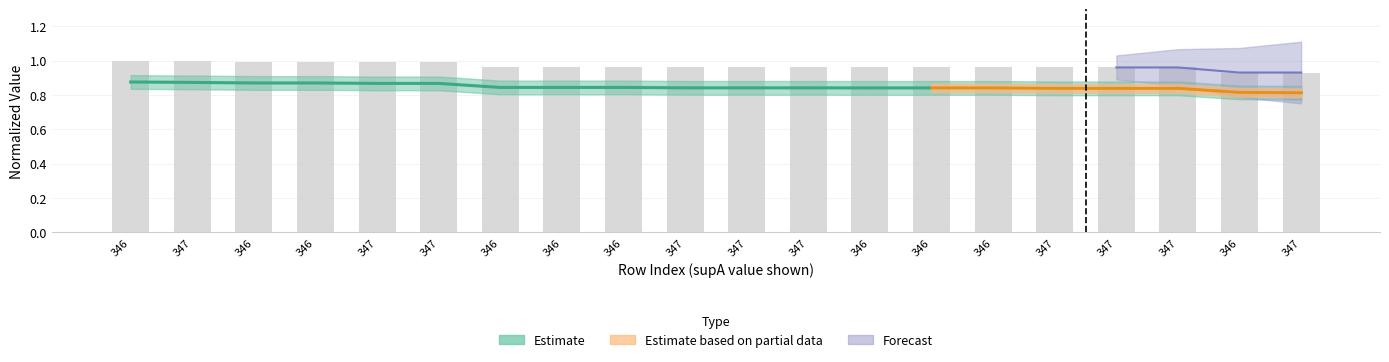

What is the value of the 16th bar from the left?

1.0